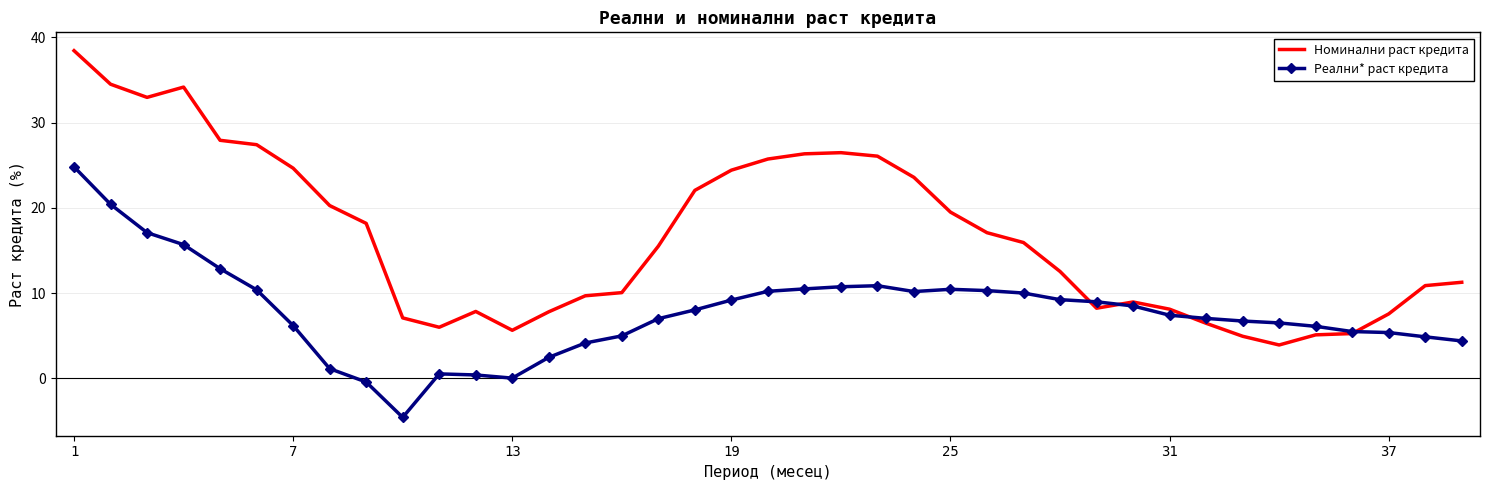

What is the highest value of the Номинални раст кредита series?

38.4